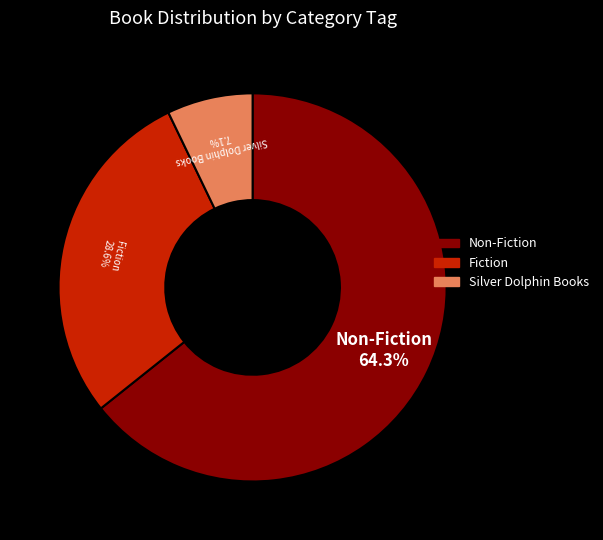

To the nearest percent, what portion does Non-Fiction represent?

64%